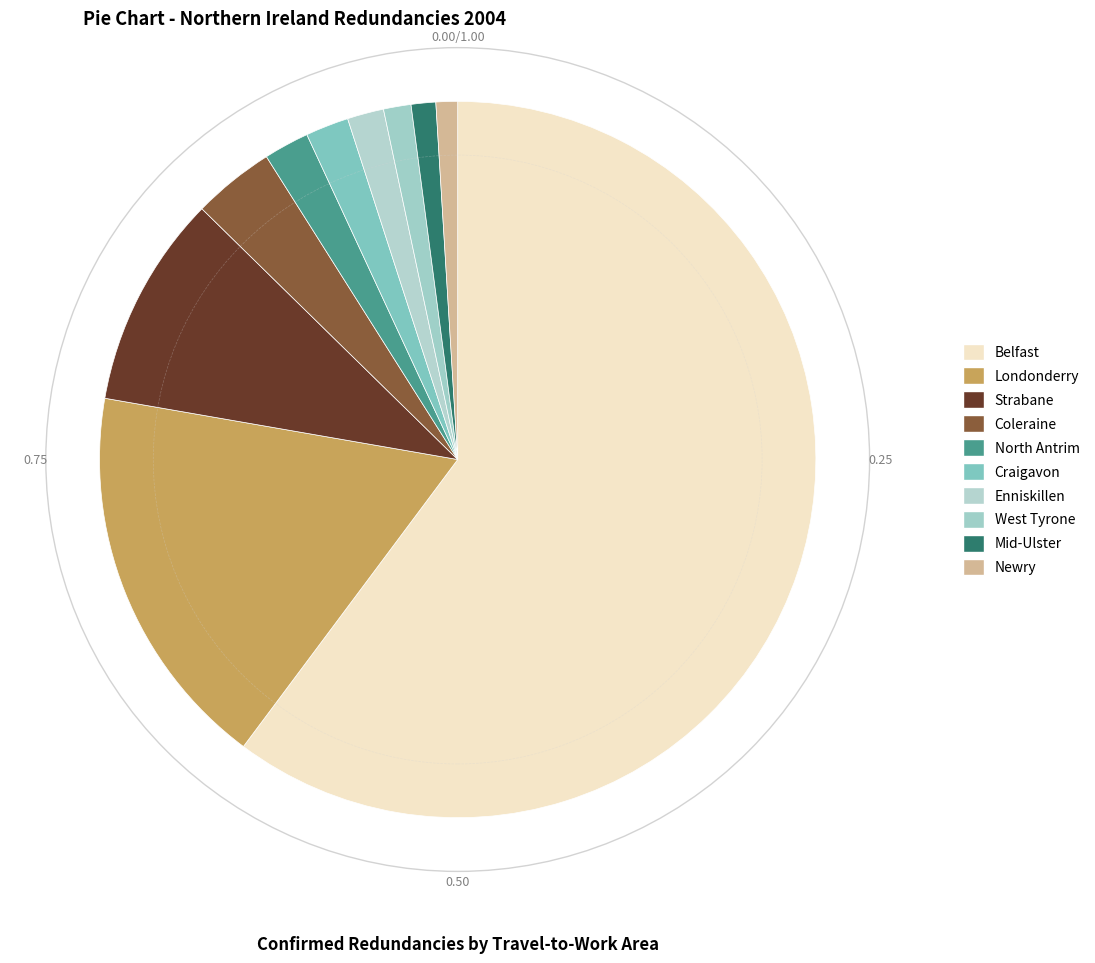

Which category has the biggest portion of the pie?

Belfast